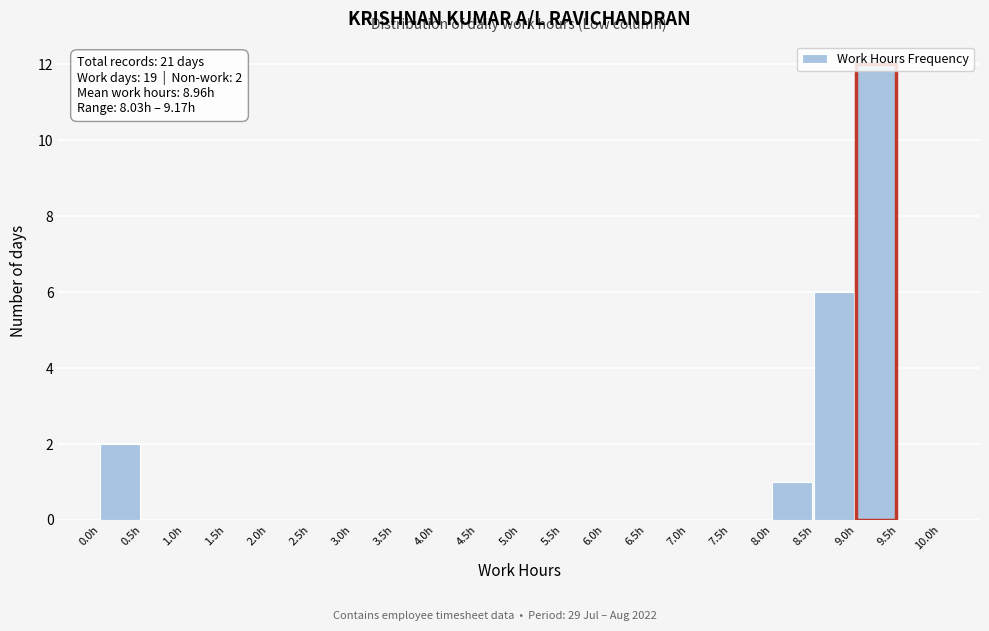

Over which range of the x-axis is the bar tallest?

9.0 to 9.5